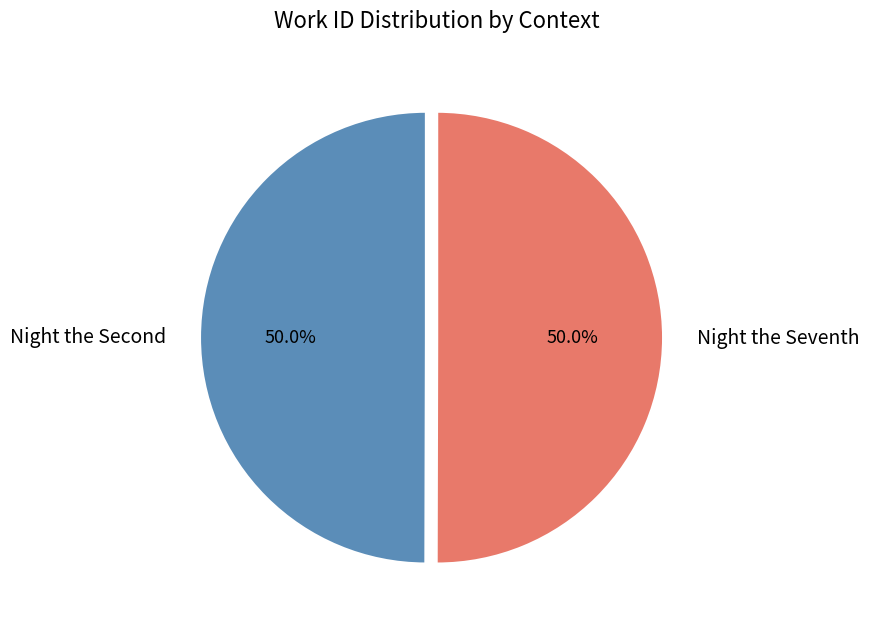

What is the largest slice in the pie chart?

Night the Seventh